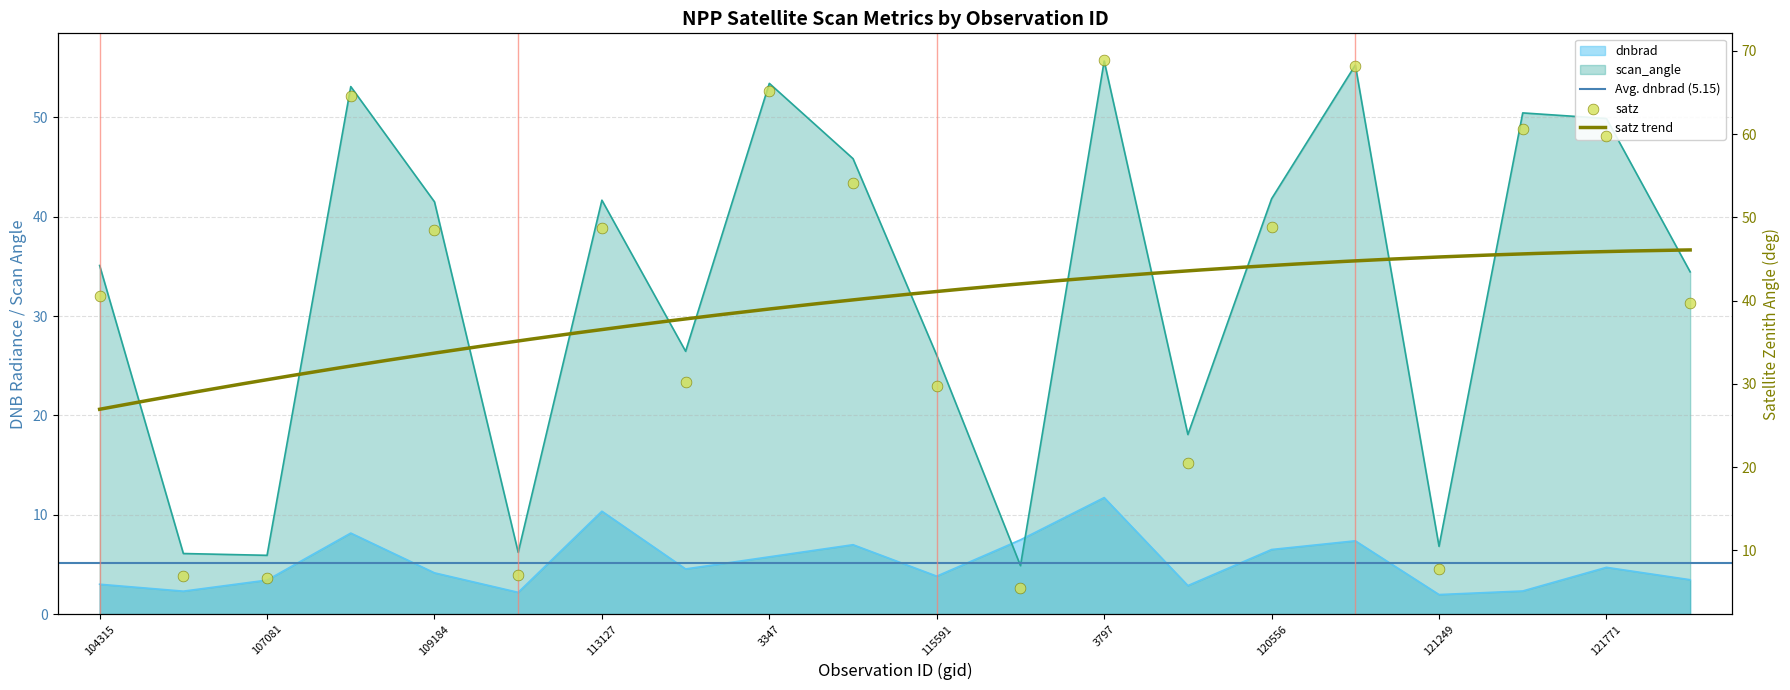

Which series contains the lowest Y value?

dnbrad